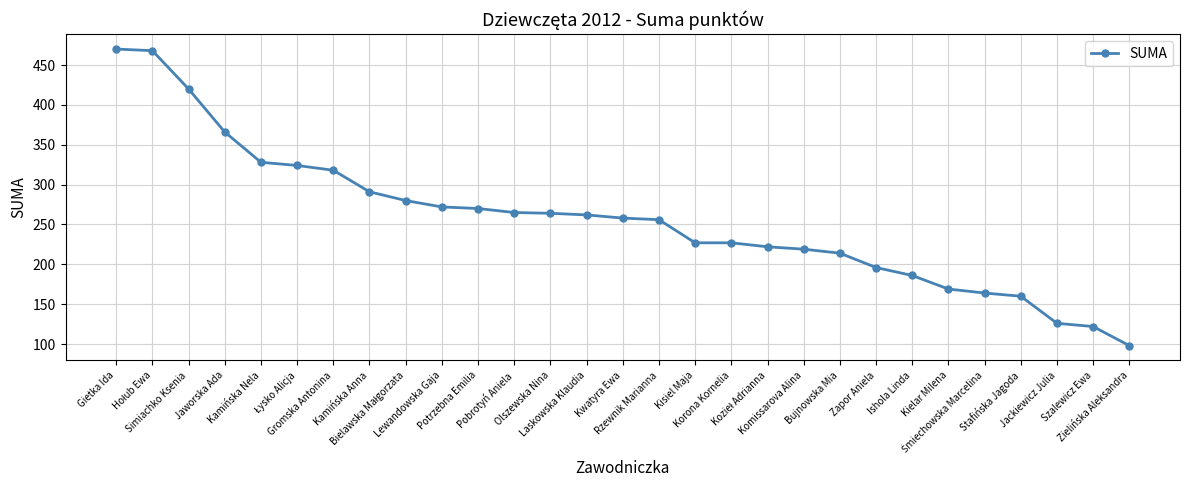

What is the sum of all values?

7442